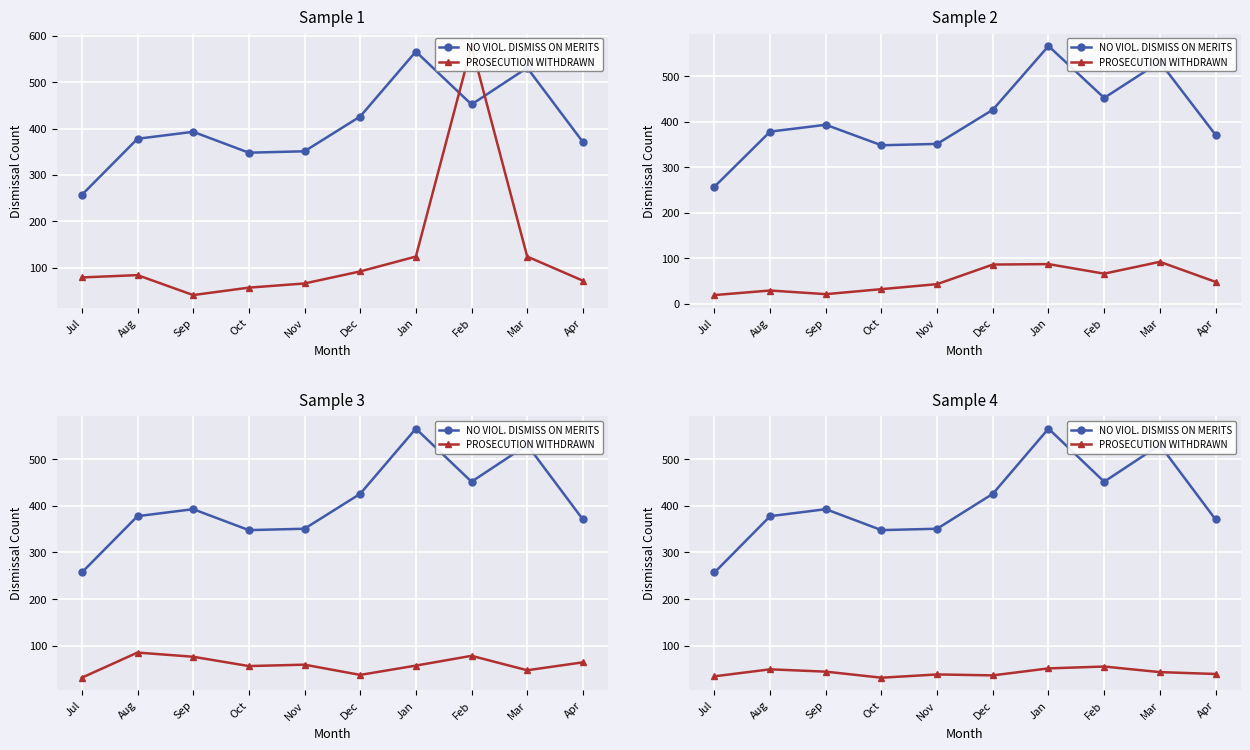

How many interior local peaks does the PROSECUTION WITHDRAWN series have?

3